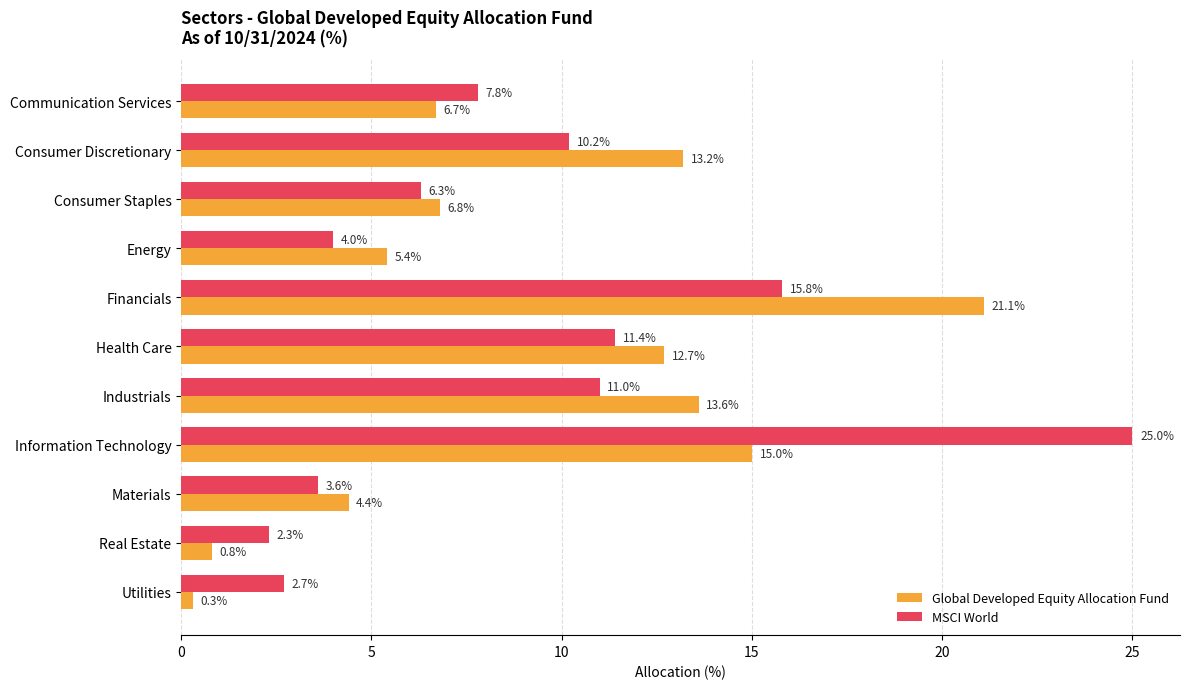

Which series changed the most between Industrials and Real Estate?

Global Developed Equity Allocation Fund